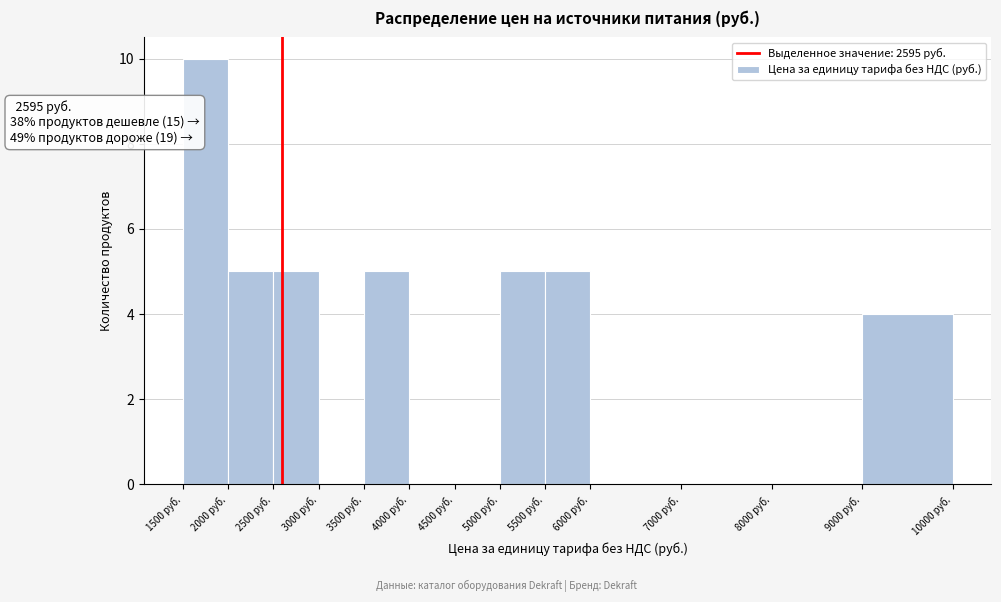

Which range on the x-axis has the tallest bar?

1500 to 2000